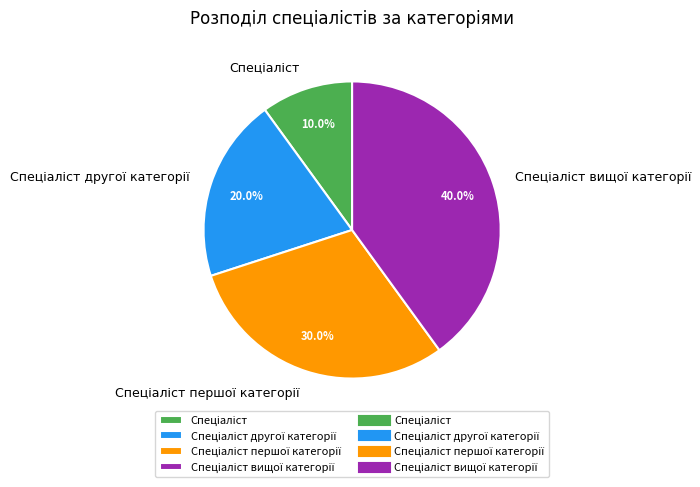

Does any single category account for the majority?

No